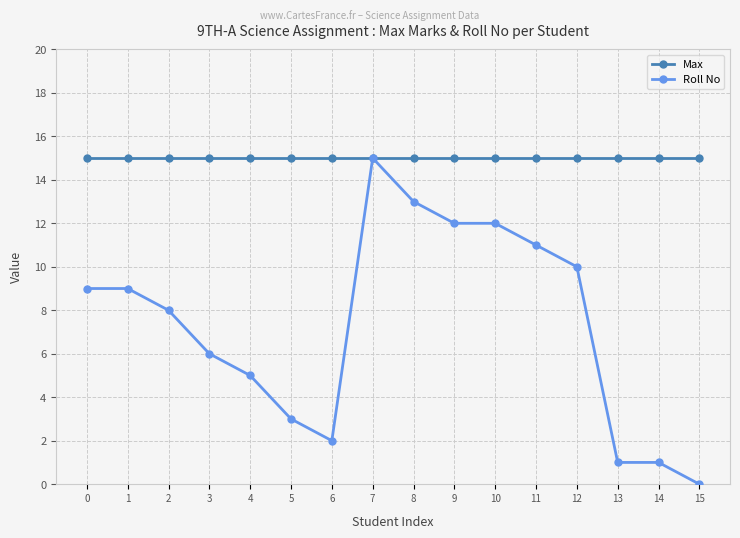

What is the highest value of the Max series?

15